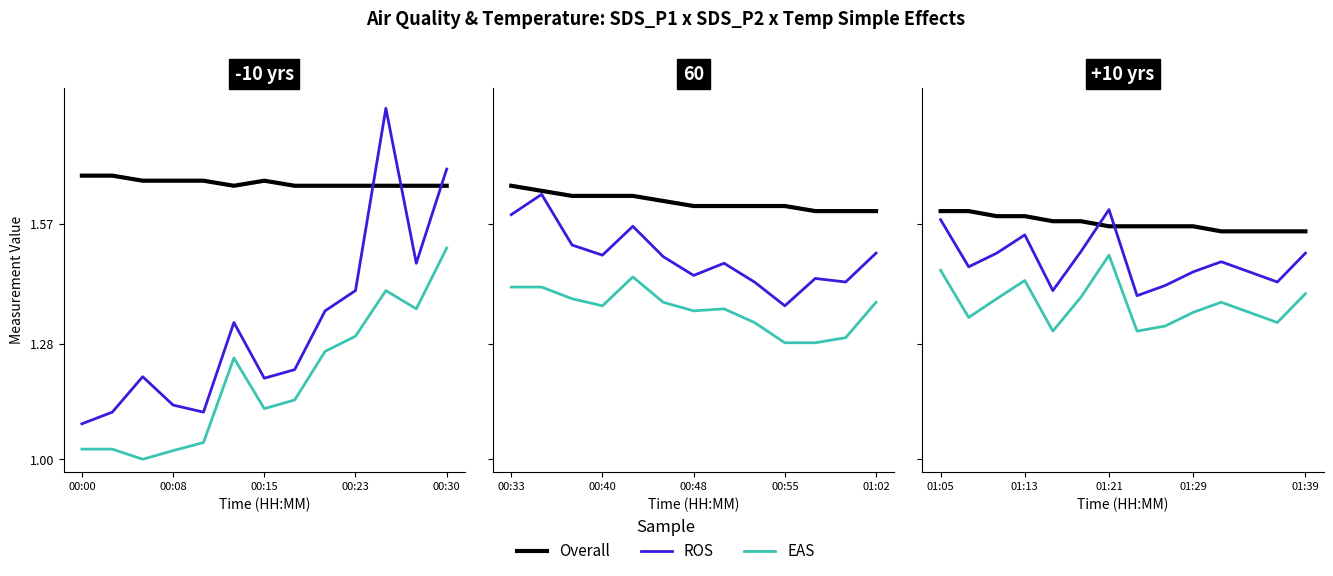

What is the value of the ROS point at the 1st from the left?

1.6